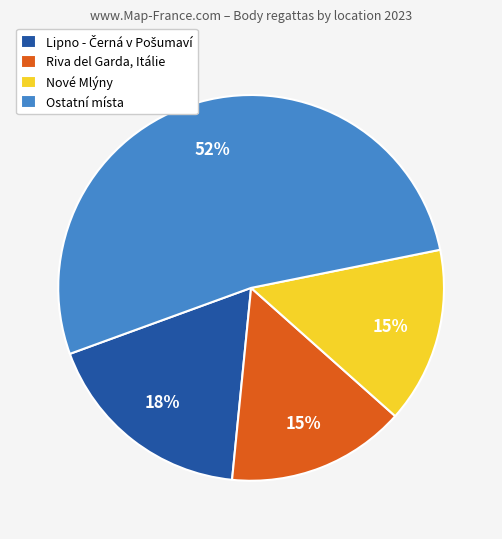

To the nearest percent, what is the average slice percentage?

25%